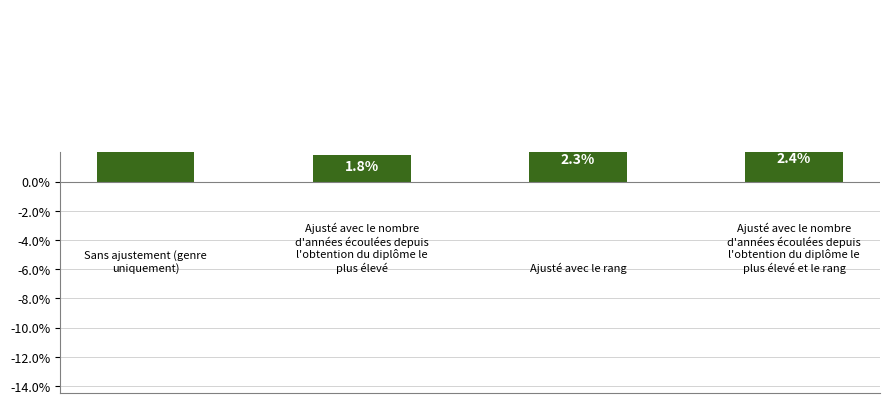

What is the difference between the second highest and minimum values?

0.6